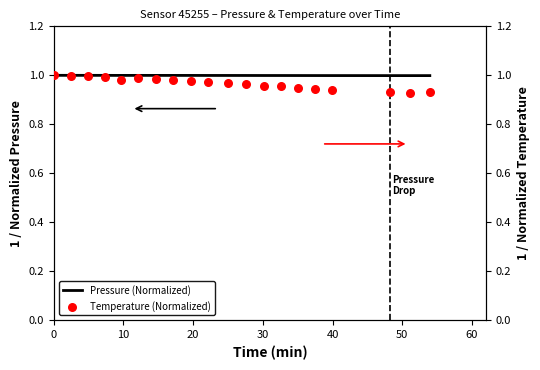

What is the maximum value for Pressure (Normalized)?

1.0